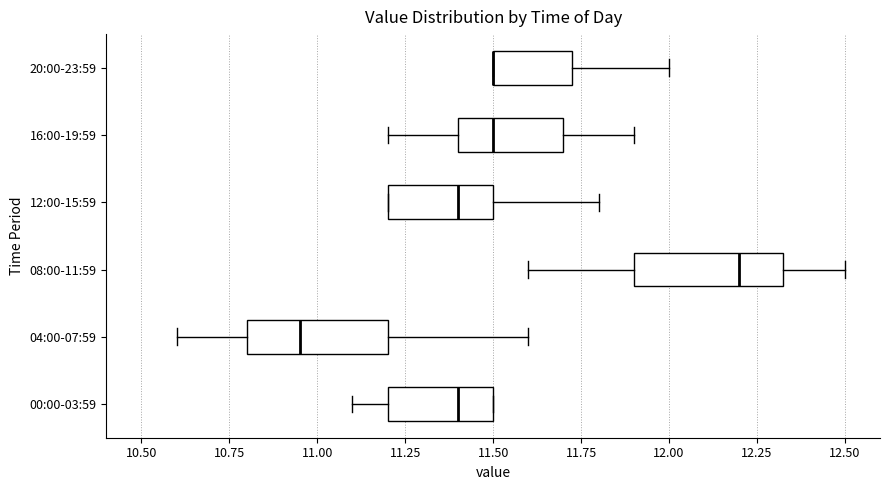

Where does the median line of the box for 16:00-19:59 sit on the x-axis? The values are not printed on the chart, so give them approximately, as read against the axis.

11.50